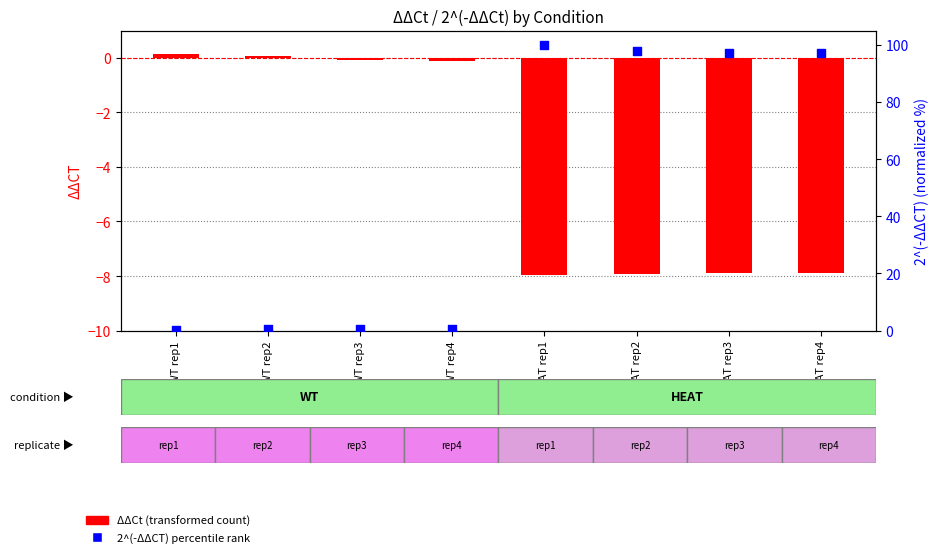

Which series contains the highest Y value?

2^(-ΔΔCT) percentile rank